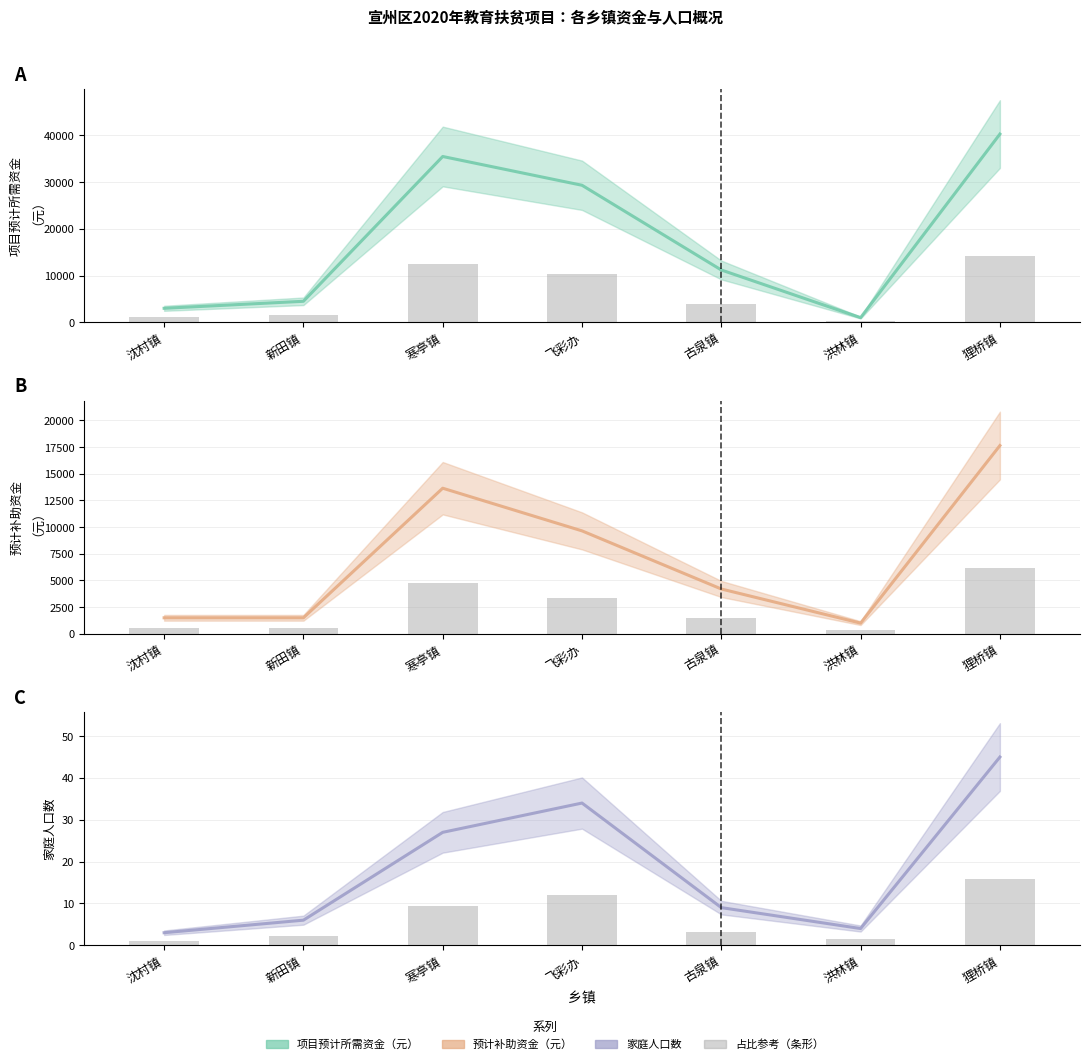

What is the minimum value shown in the chart?

1.0